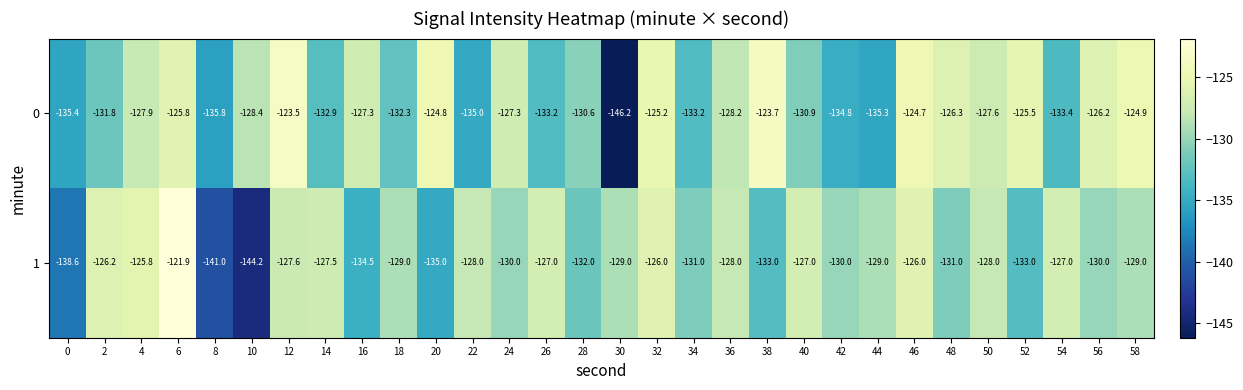

What is the spread (max minus min) of values at 28?

1.4